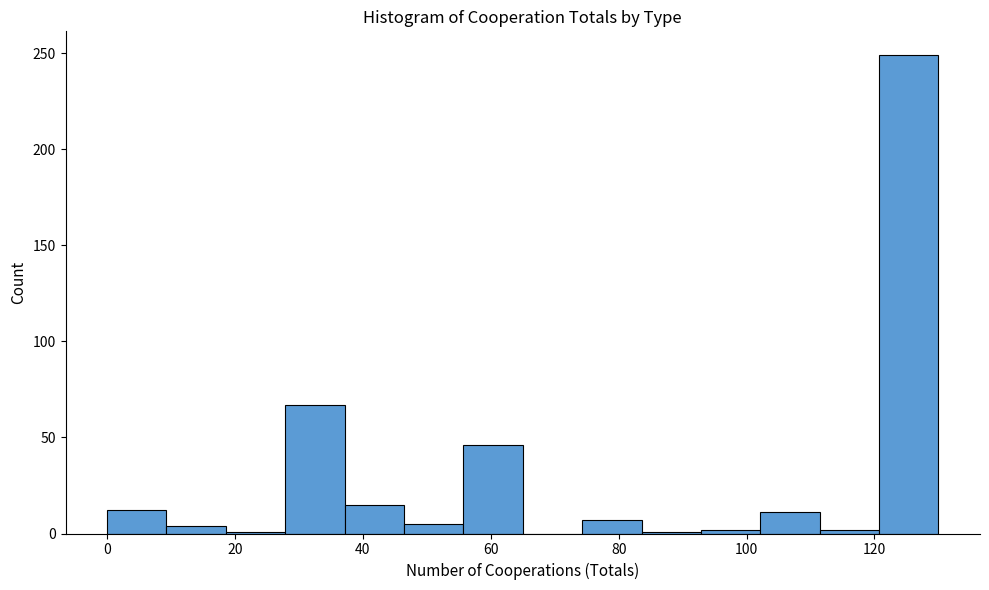

Over which range of the x-axis is the bar tallest?

120 to 130